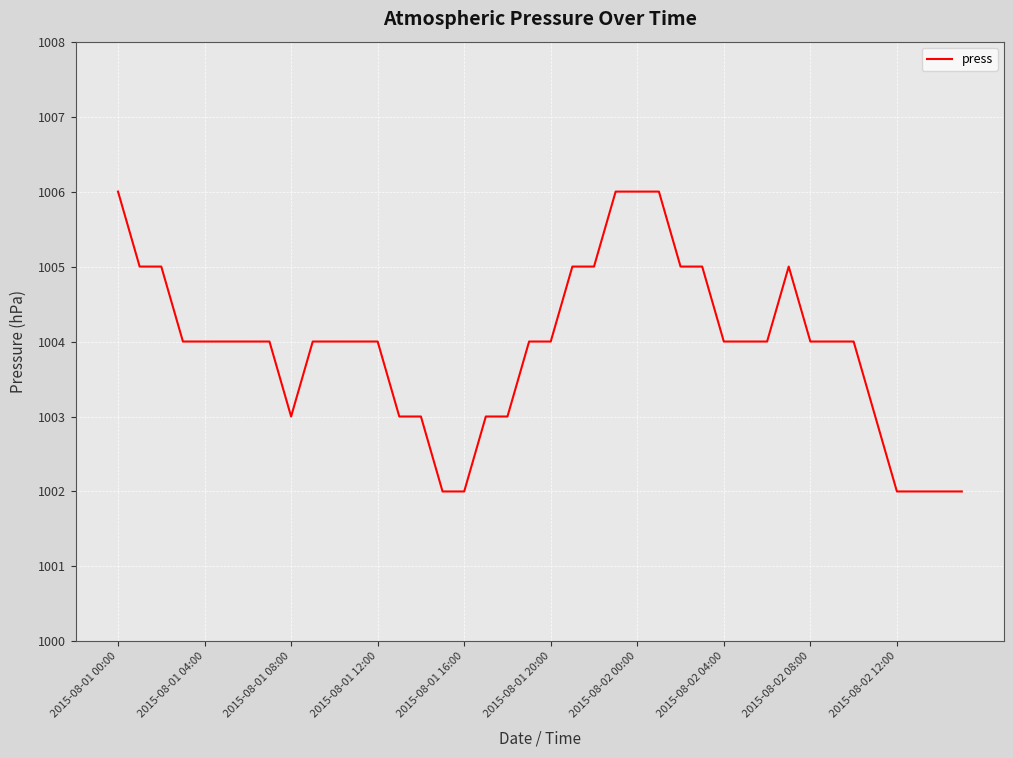

What is the minimum value shown in the chart?

1002